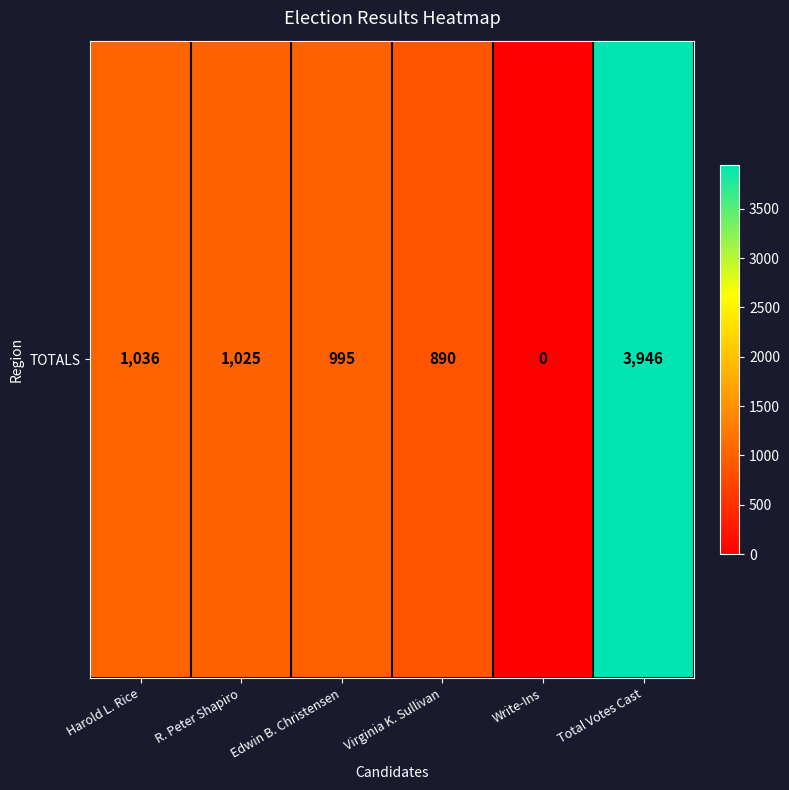

At which category does the chart reach its minimum across all series?

Write-Ins